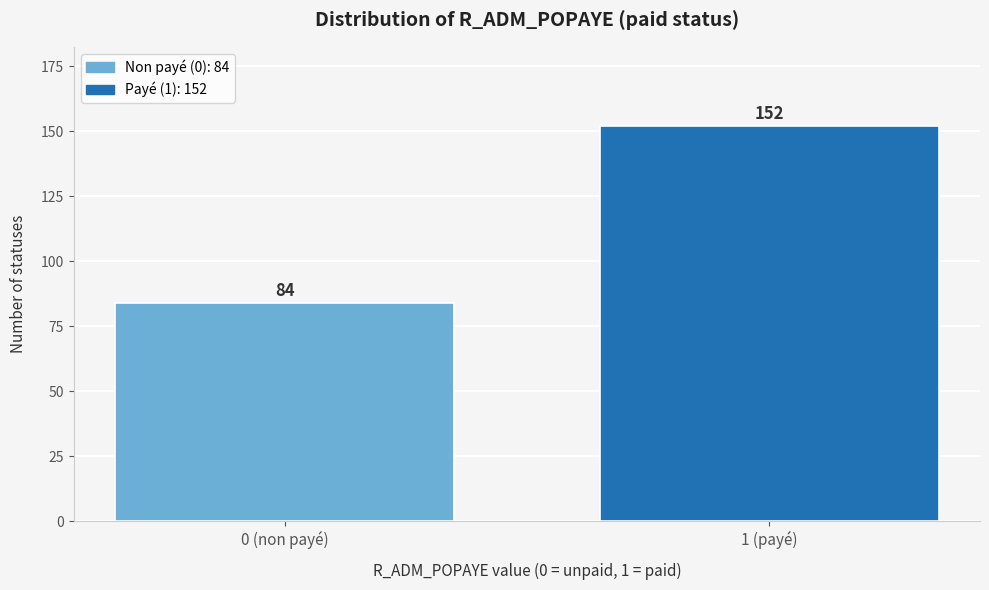

Reading left to right, list all the values displayed in this chart.

0 (non payé)=84	1 (payé)=152